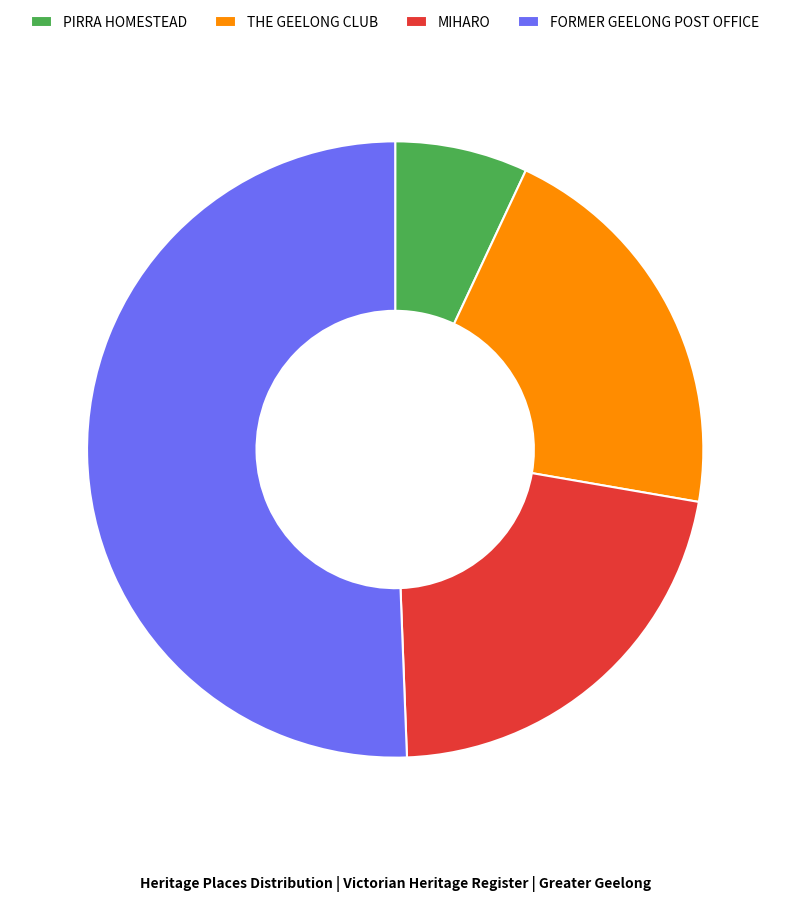

Is the sum of THE GEELONG CLUB and MIHARO greater than half?

No